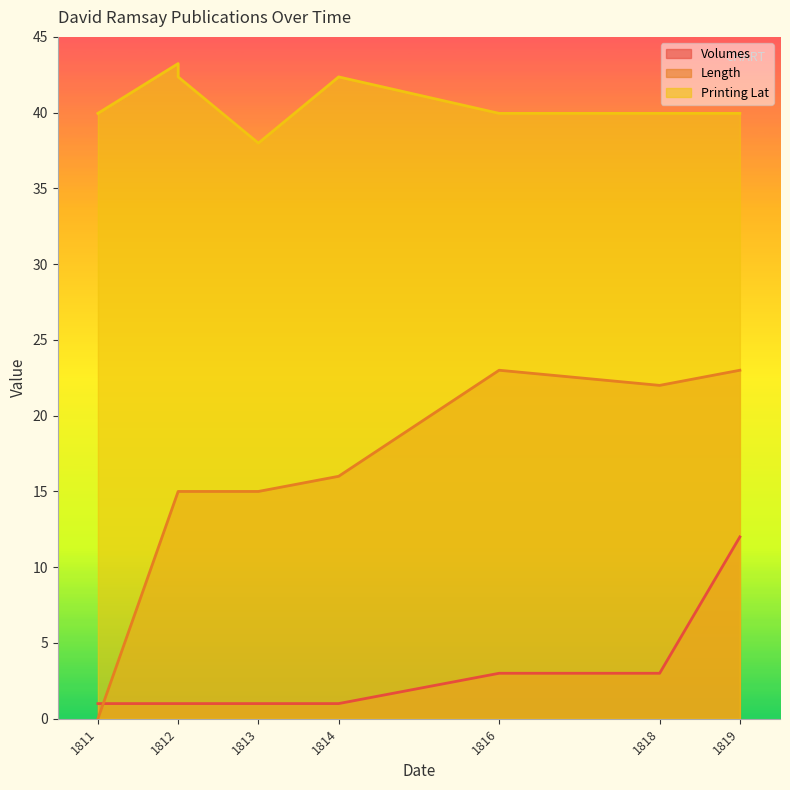

How many interior local valleys does the Printing Lat series have?

1